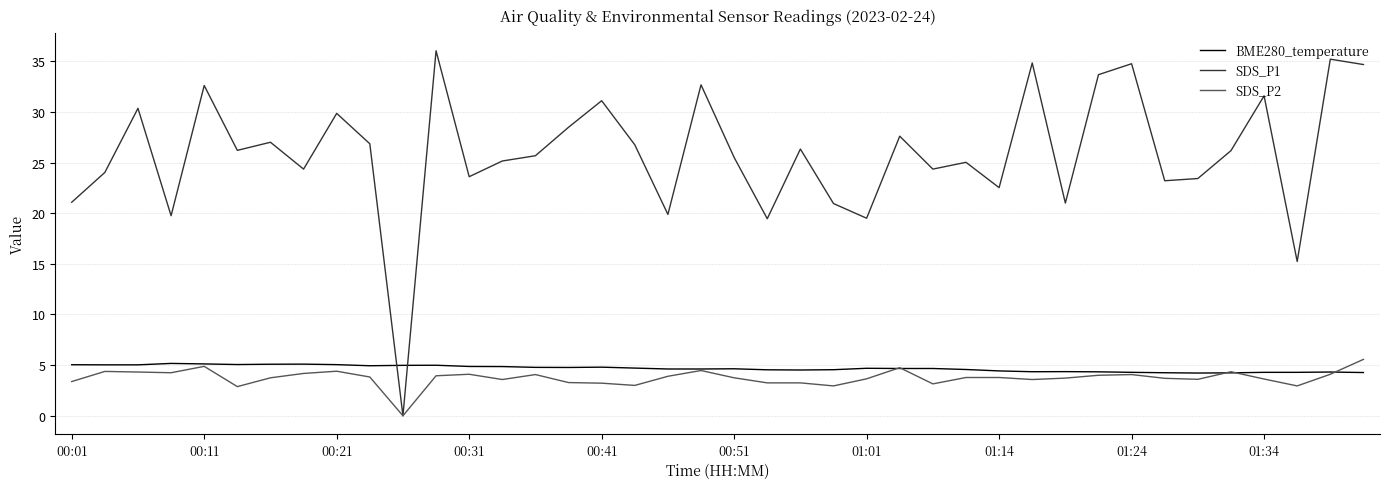

Which series has the largest total across all categories?

SDS_P1